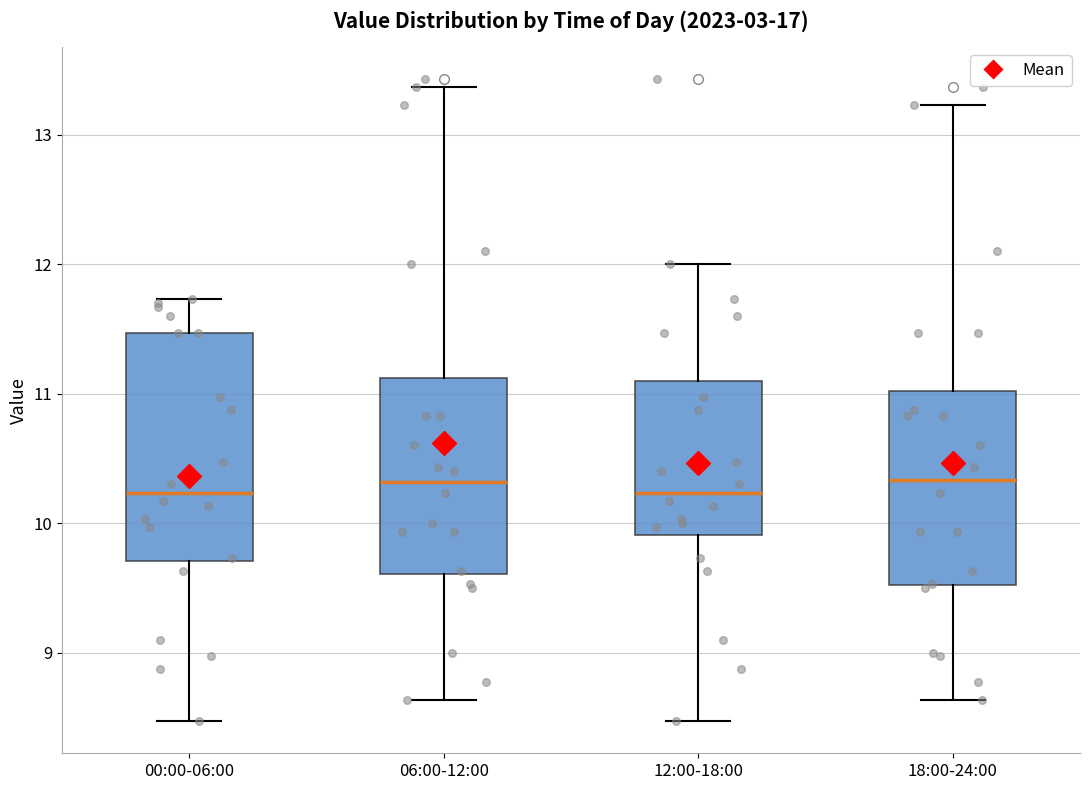

Reading left to right, read every box against the y-axis: the position of its median line, the range the box covers, and the ends of its whiskers. The values are not printed on the chart, so give them approximately, as read against the axis.

00:00-06:00: median 10.2, box 9.7 to 11.5, whiskers 8.5 to 11.7
06:00-12:00: median 10.3, box 9.6 to 11.1, whiskers 8.6 to 13.4
12:00-18:00: median 10.2, box 9.9 to 11.1, whiskers 8.5 to 12.0
18:00-24:00: median 10.3, box 9.5 to 11.0, whiskers 8.6 to 13.2